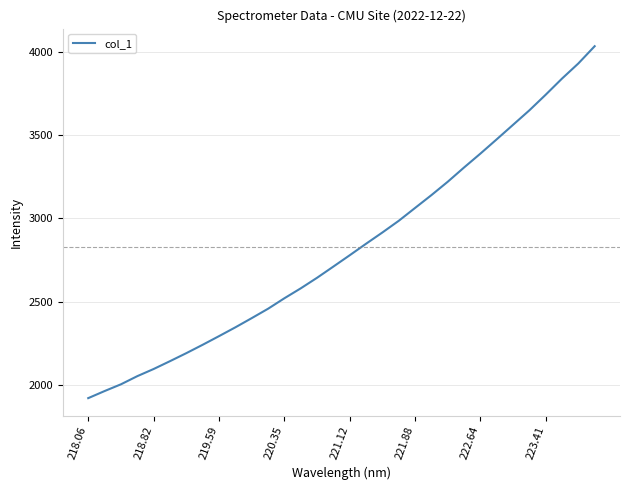

What is the difference between the maximum and minimum values?

2112.4